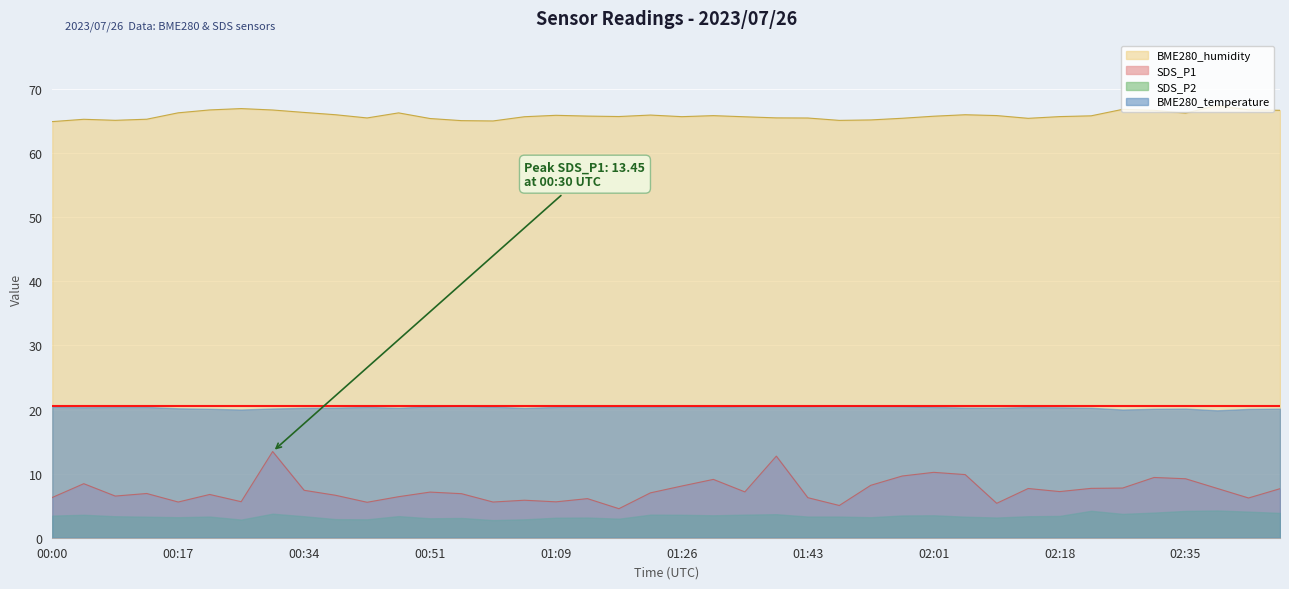

The BME280_humidity series shows 33.1 at 01:48. True or false?

False